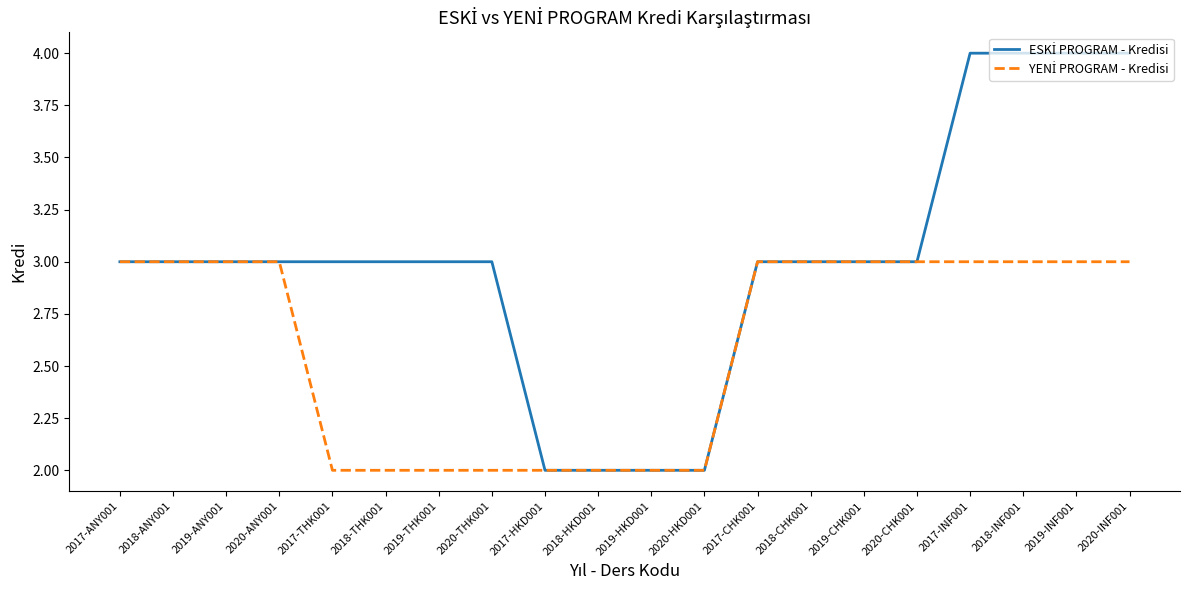

What position from the right is 2017-HKD001?

12